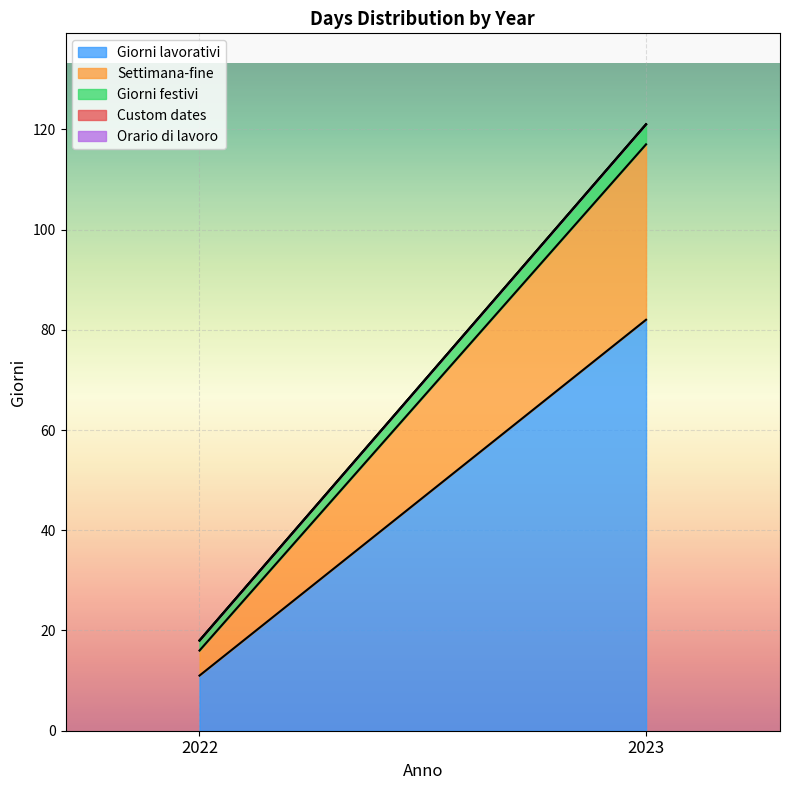

Which category has the lowest value across all series?

2022